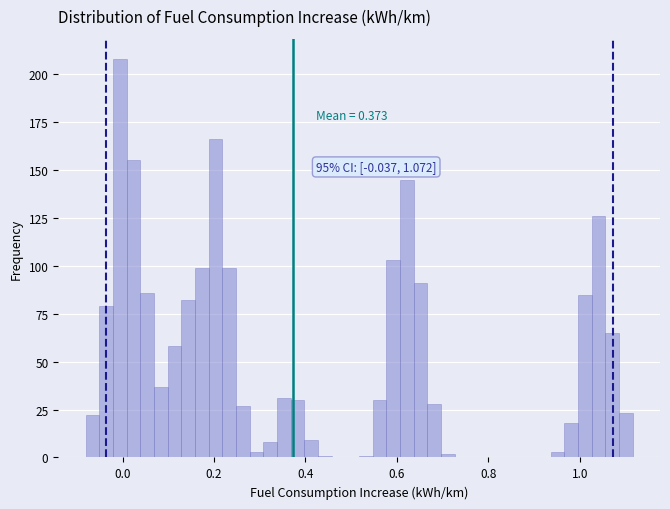

Around what value on the x-axis is the tallest bar? Give the approximate position of its centre, as read against the axis.

0.00